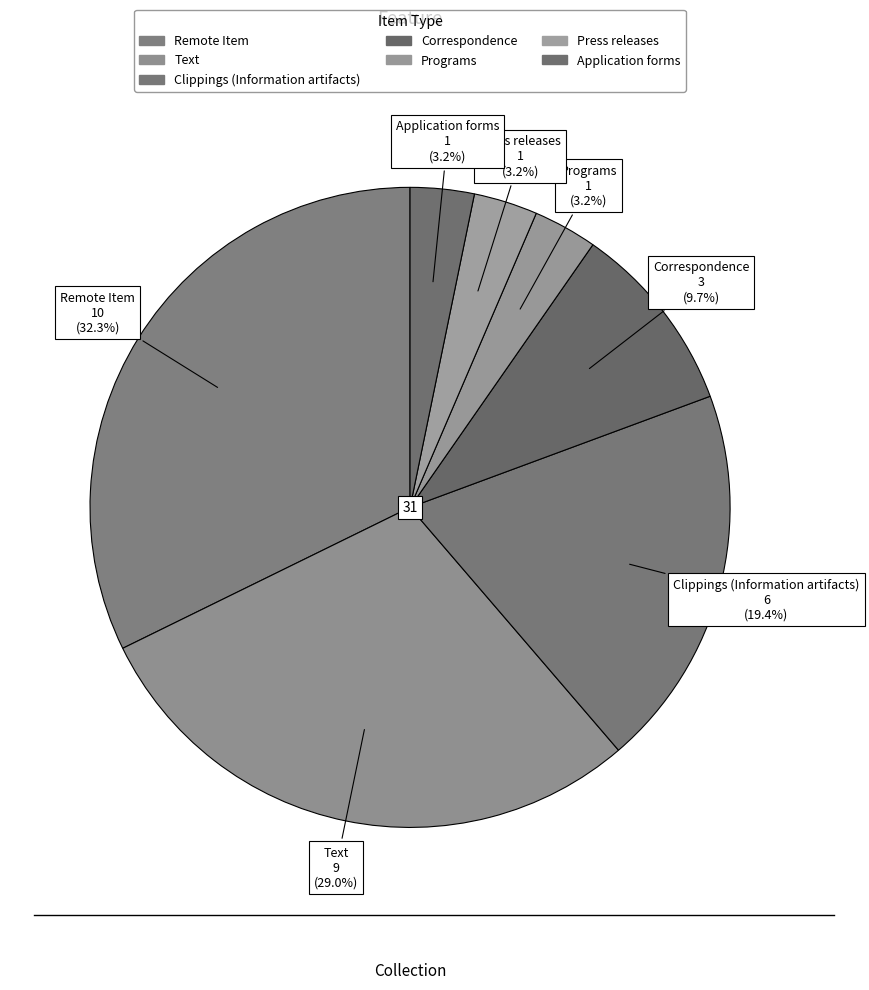

How many segments does this pie chart have?

7